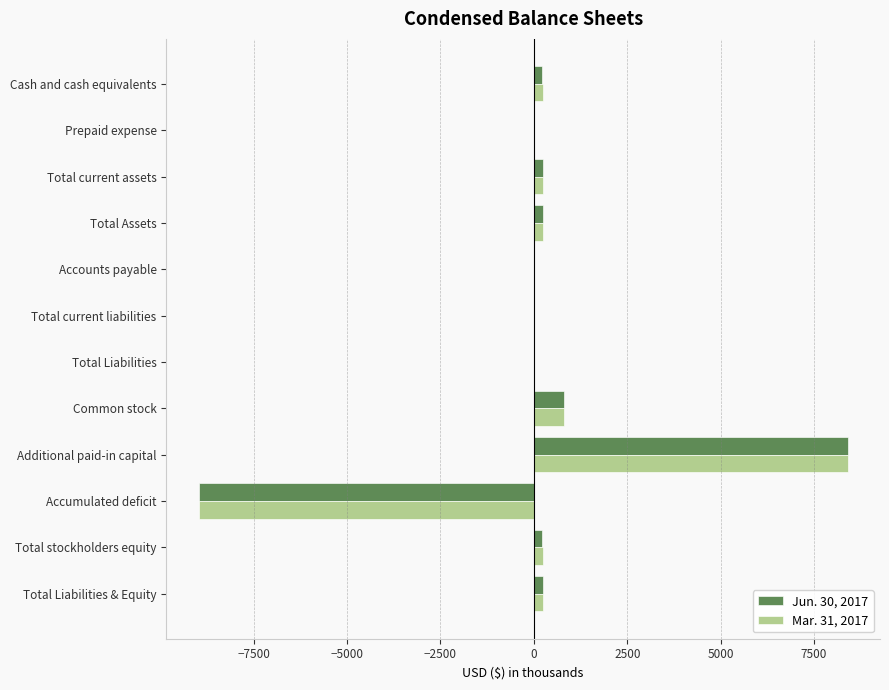

What is the greatest value displayed?

8396